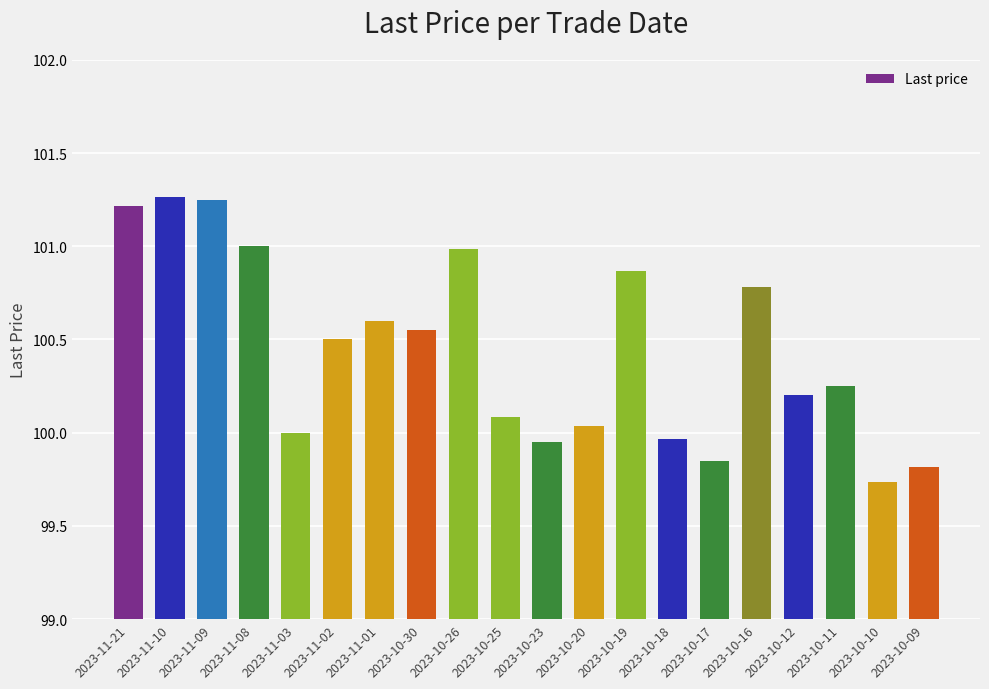

True or false: the data shows 25.7 at 2023-10-16.

False